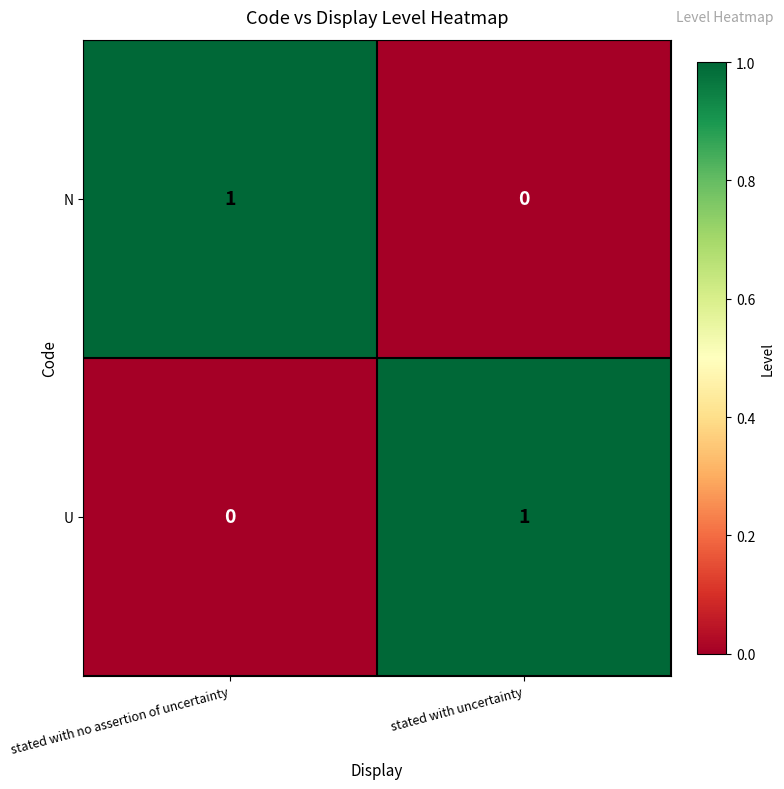

Is the value of N at stated with no assertion of uncertainty greater than the value of U at stated with no assertion of uncertainty?

Yes